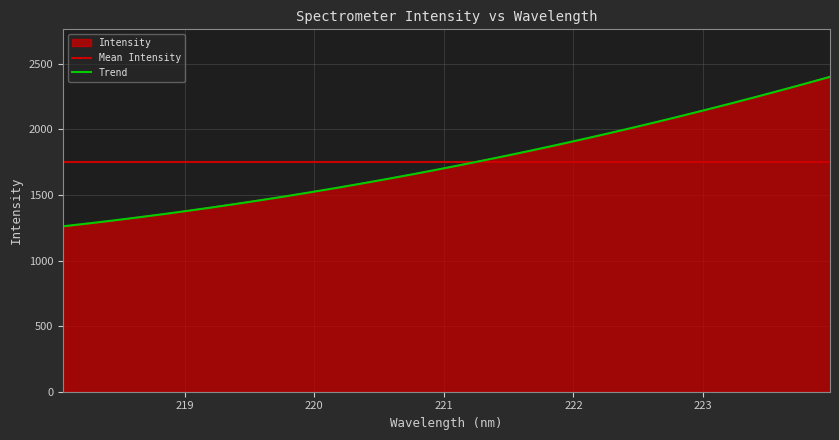

What is the minimum value for Trend?

1261.4